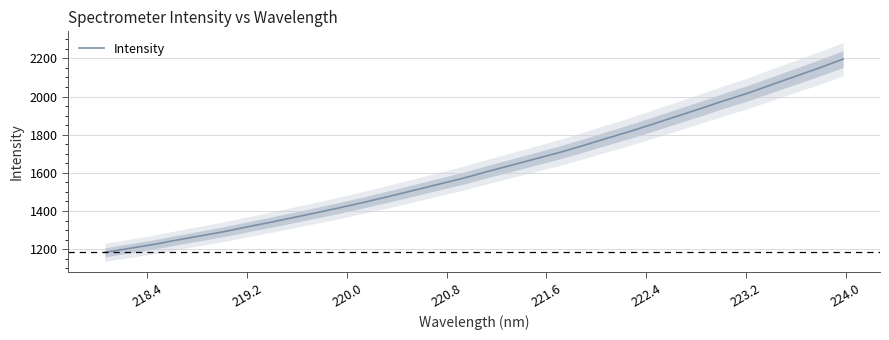

What is the minimum value for Intensity?

1183.1